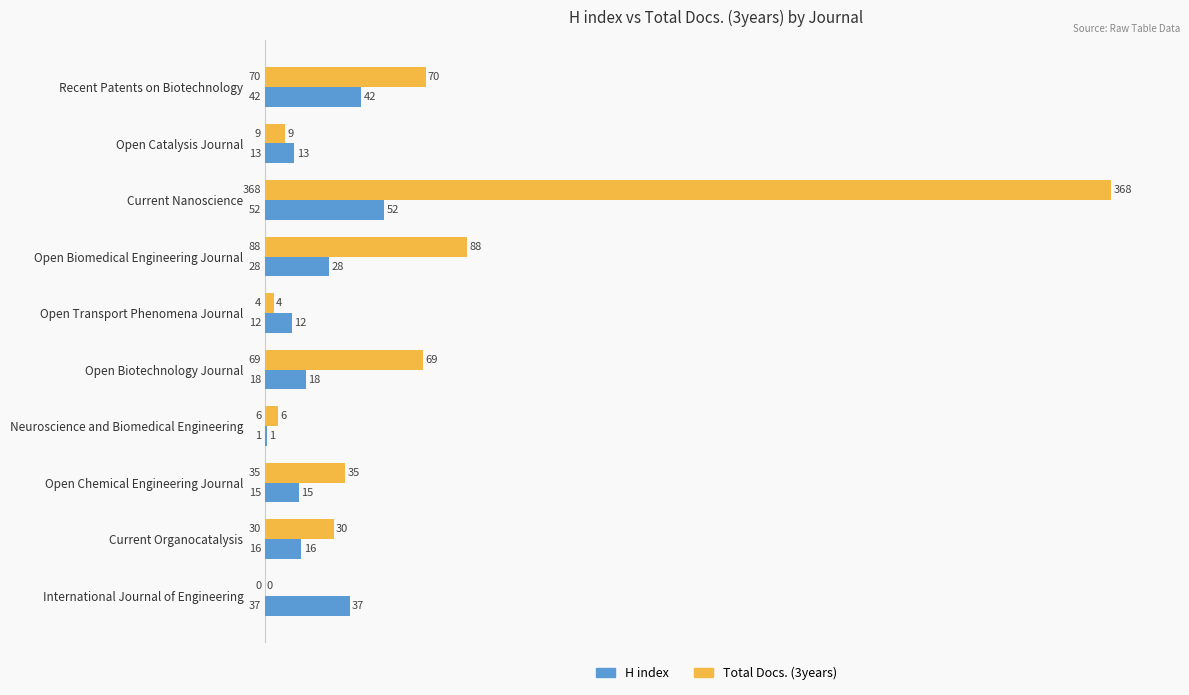

What value does the Total Docs. (3years) series have at Open Chemical Engineering Journal, to the nearest 5?

35